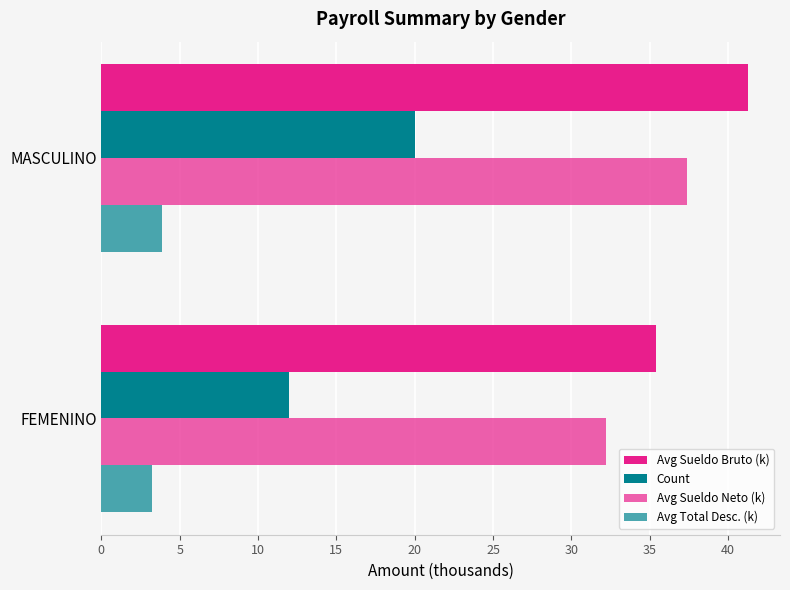

How many categories are shown in the chart?

2